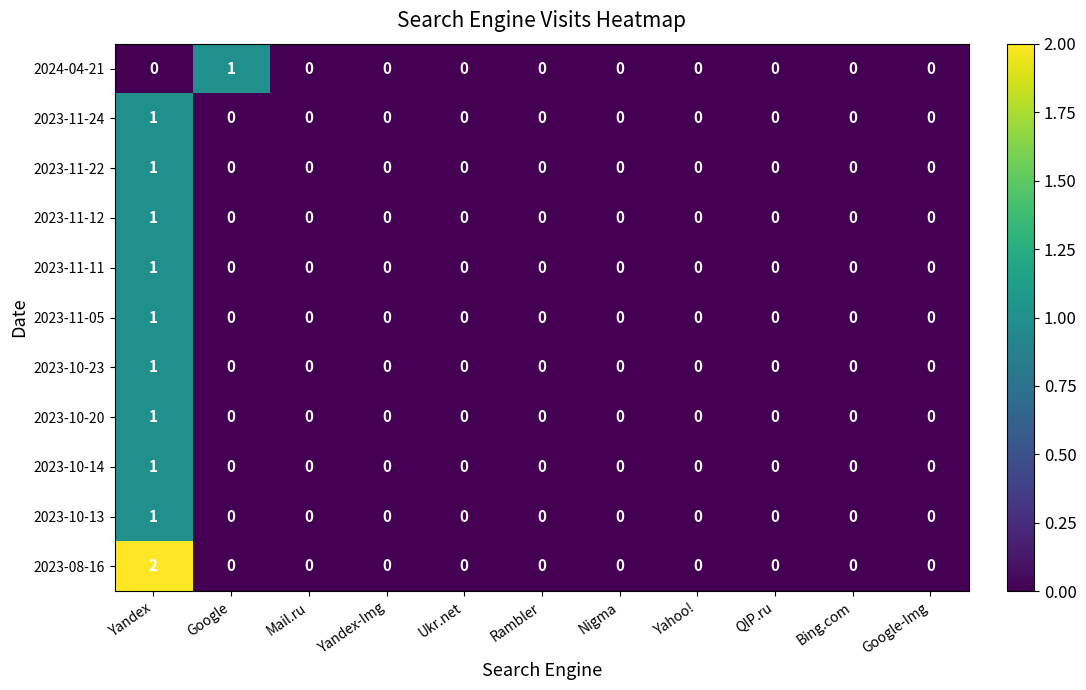

Which series has the largest total across all categories?

2023-08-16